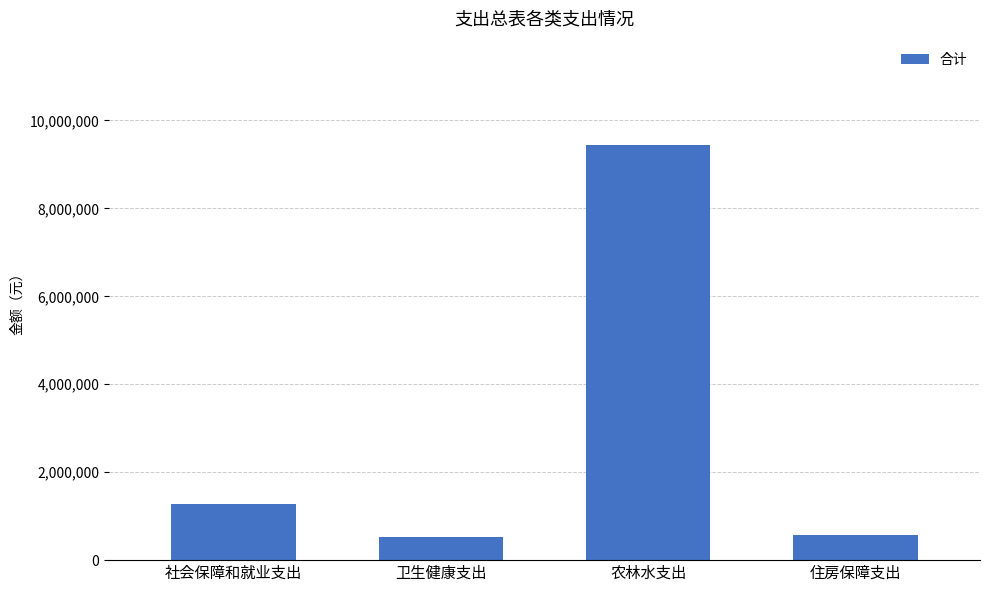

What position from the right is 住房保障支出?

1